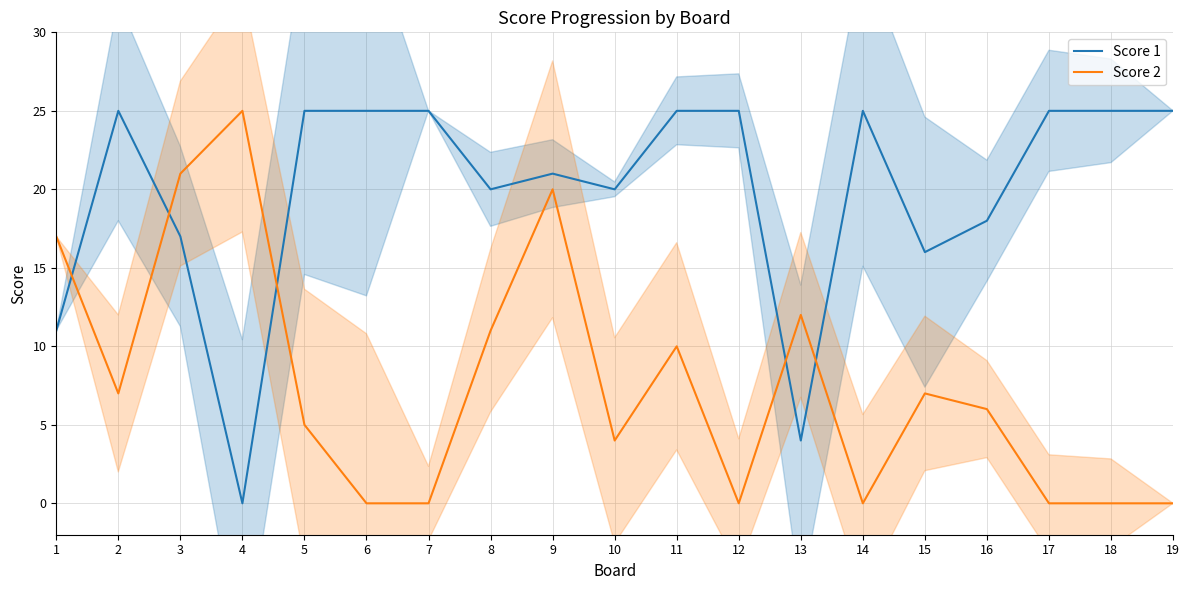

How many intersections are there between Score 1 and Score 2?

5